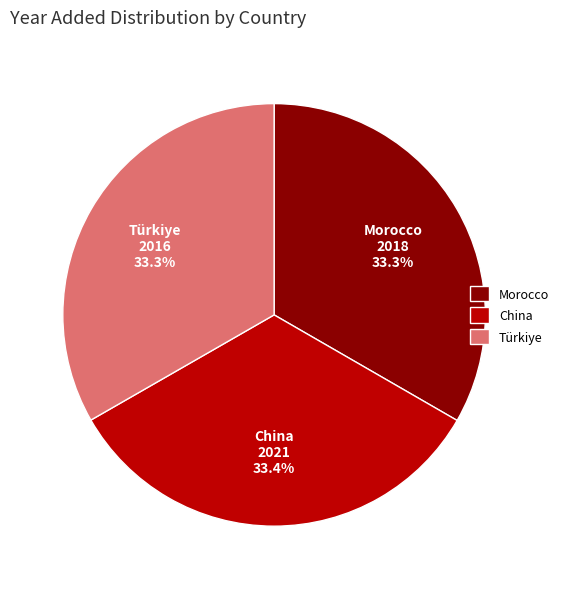

Does China represent more than half of the total?

No